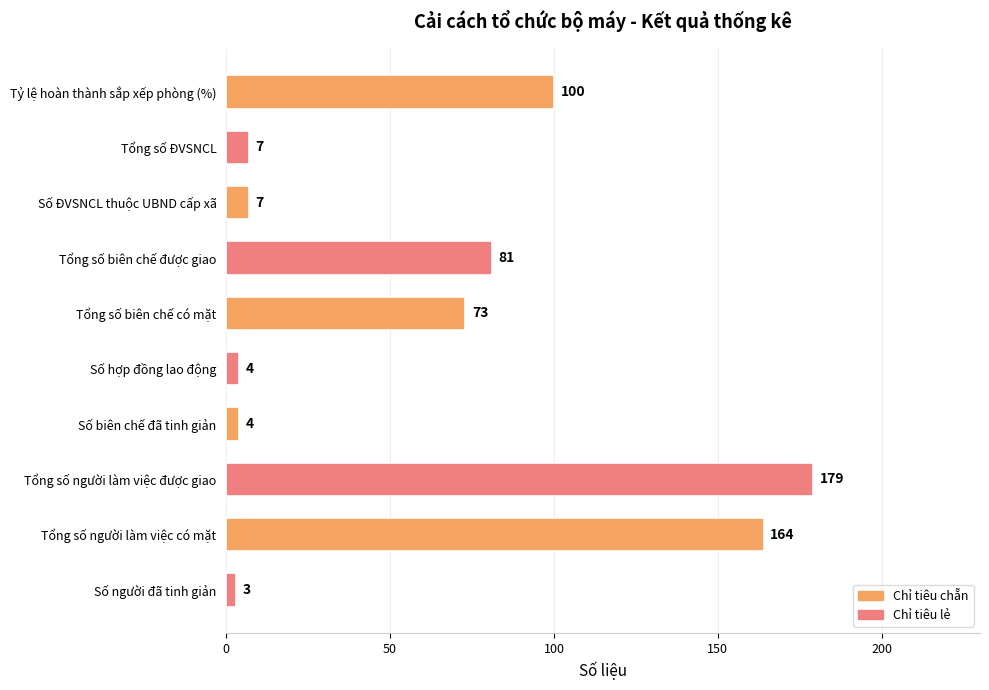

Reading top to bottom, what are all the values shown in this chart?

100	7	7	81	73	4	4	179	164	3